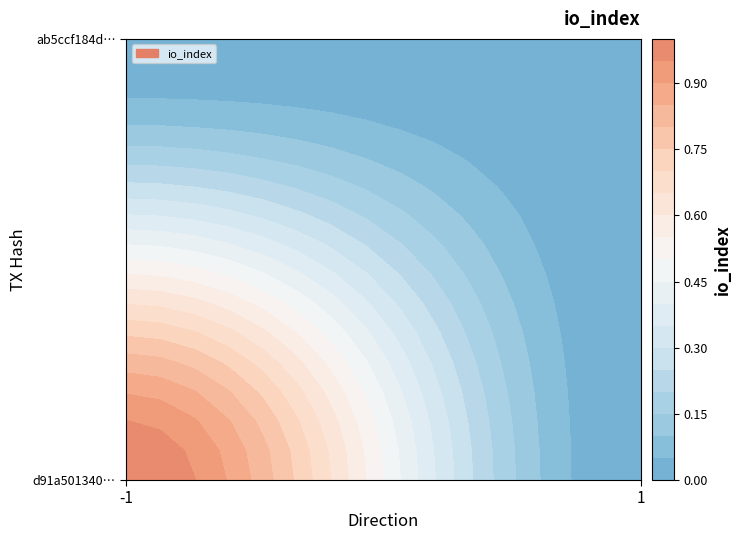

At which category is the sum across all series the highest?

-1